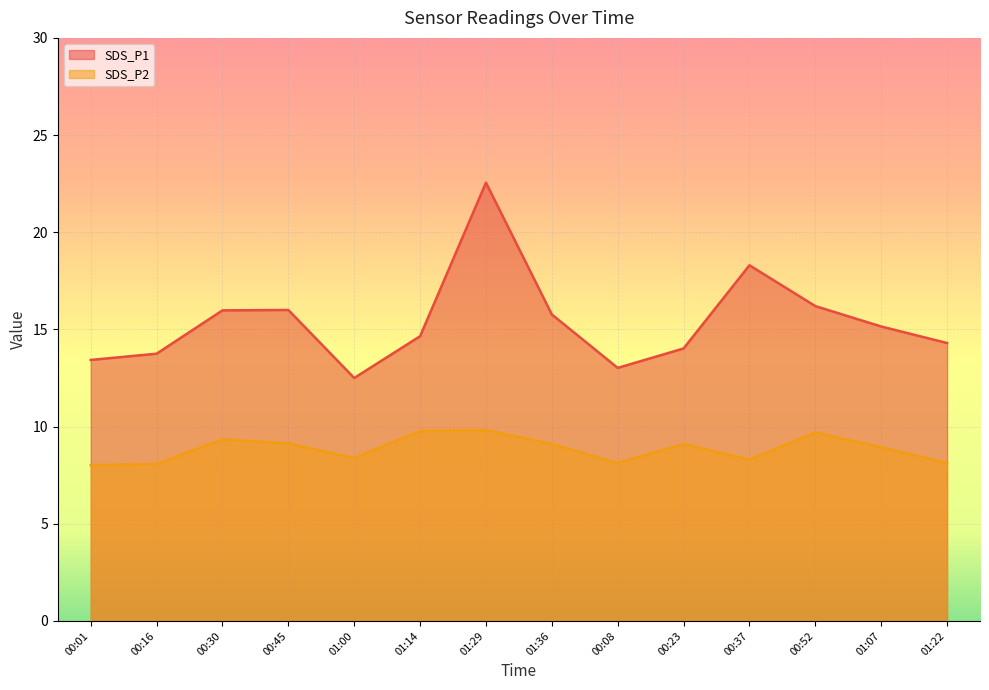

Reading right to left, list all the values displayed in this chart.

SDS_P1: 01:22=14.3	01:07=15.2	00:52=16.2	00:37=18.3	00:23=14.0	00:08=13.0	01:36=15.8	01:29=22.6	01:14=14.7	01:00=12.5	00:45=16.0	00:30=16.0	00:16=13.8	00:01=13.4
SDS_P2: 01:22=8.1	01:07=8.9	00:52=9.7	00:37=8.3	00:23=9.1	00:08=8.1	01:36=9.1	01:29=9.8	01:14=9.8	01:00=8.4	00:45=9.1	00:30=9.3	00:16=8.1	00:01=8.0